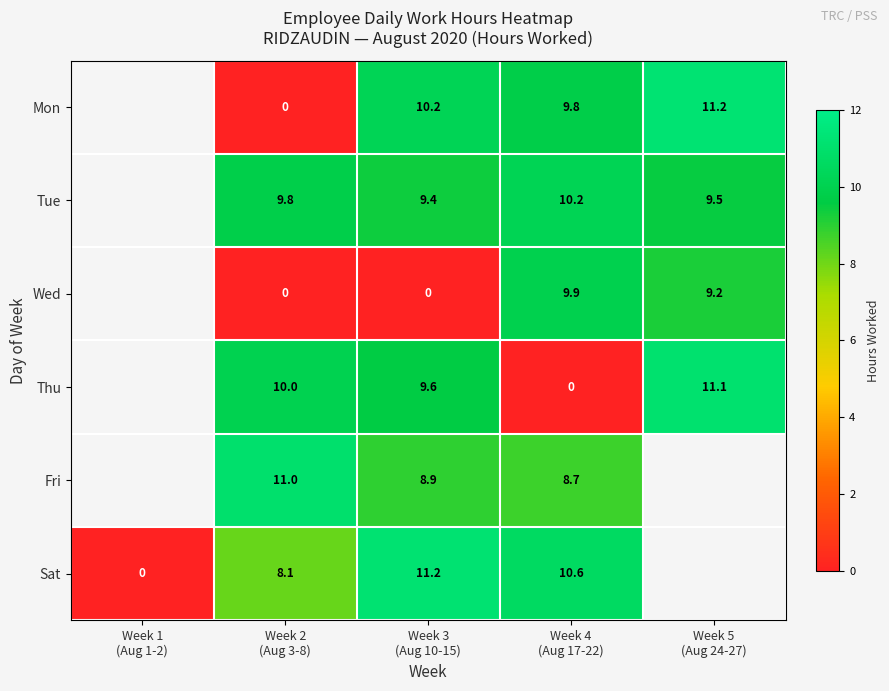

Which has a higher value, Week 2
(Aug 3-8) or Week 5
(Aug 24-27)?

Week 5
(Aug 24-27)